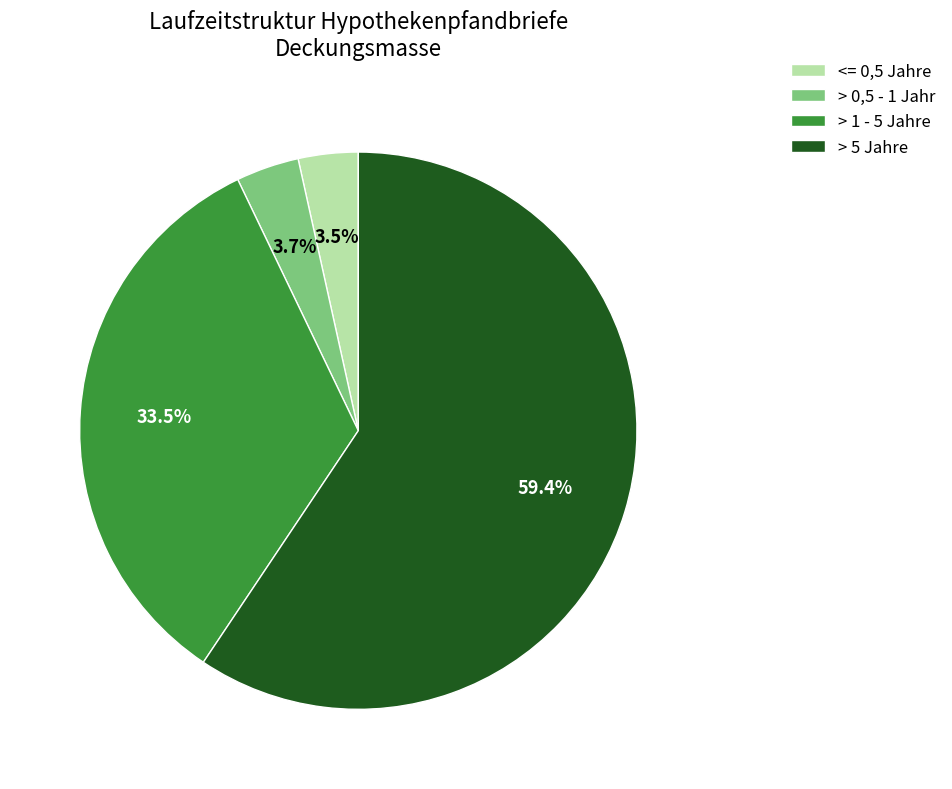

Between <= 0,5 Jahre and > 5 Jahre, which is larger?

> 5 Jahre